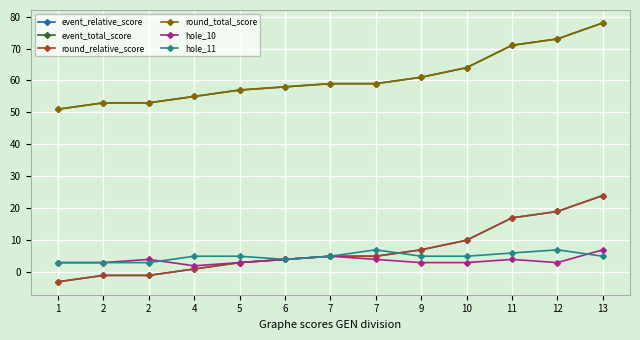

Does the chart display data point markers on the line(s)?

Yes